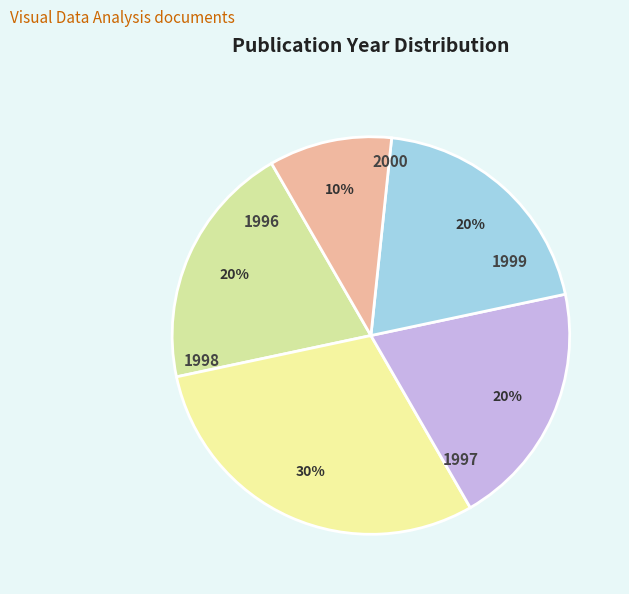

Count the number of slices in the pie.

5